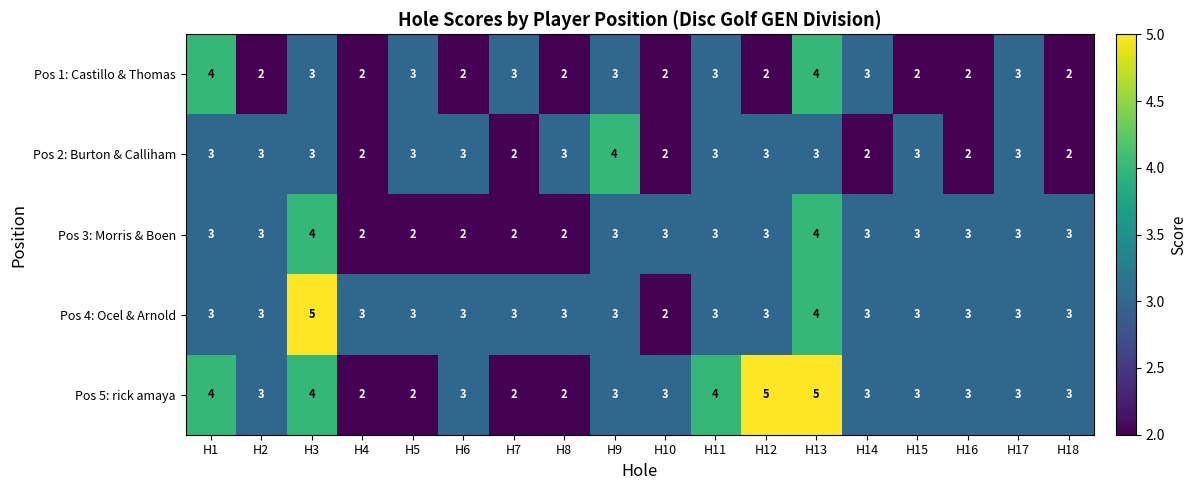

Between H3 and H10, which series saw the biggest shift?

Pos 4: Ocel & Arnold